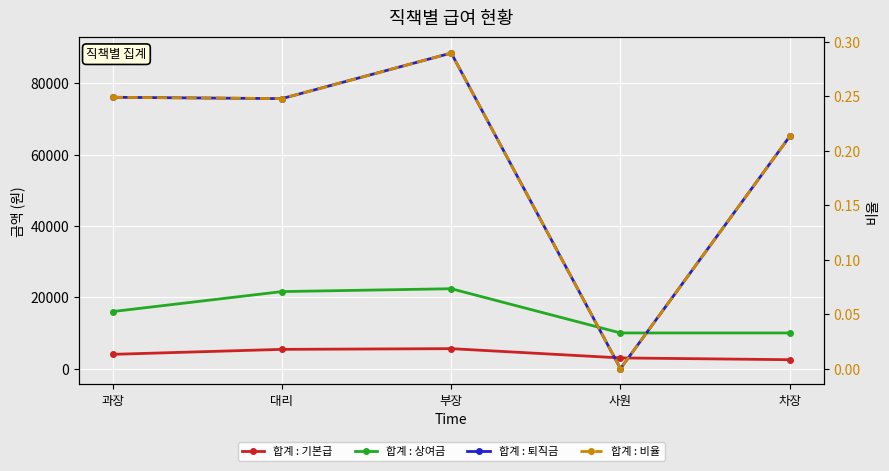

What position from the right is 사원?

2